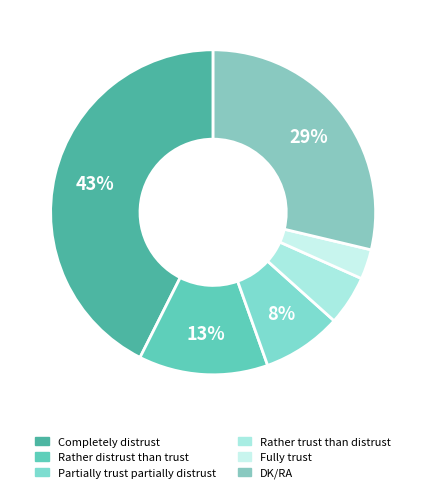

To the nearest percent, what is the average slice percentage?

17%